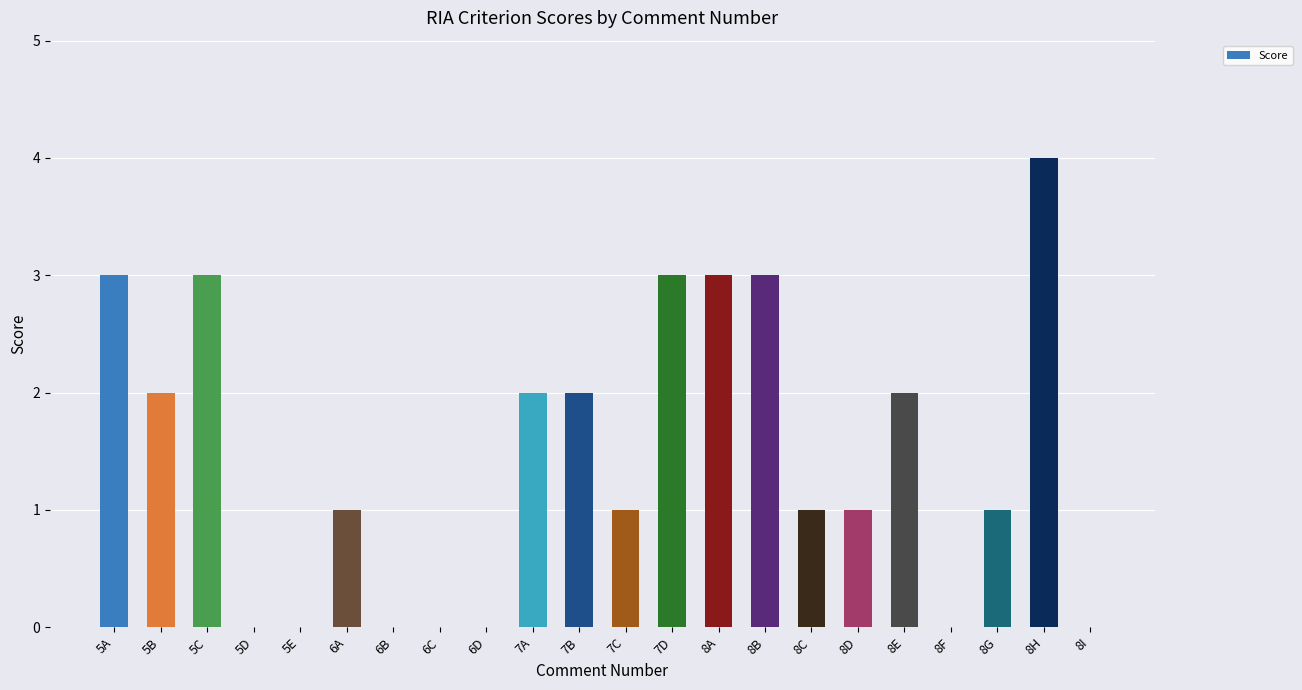

Reading left to right, extract all data points from this chart.

5A=3	5B=2	5C=3	5D=0	5E=0	6A=1	6B=0	6C=0	6D=0	7A=2	7B=2	7C=1	7D=3	8A=3	8B=3	8C=1	8D=1	8E=2	8F=0	8G=1	8H=4	8I=0